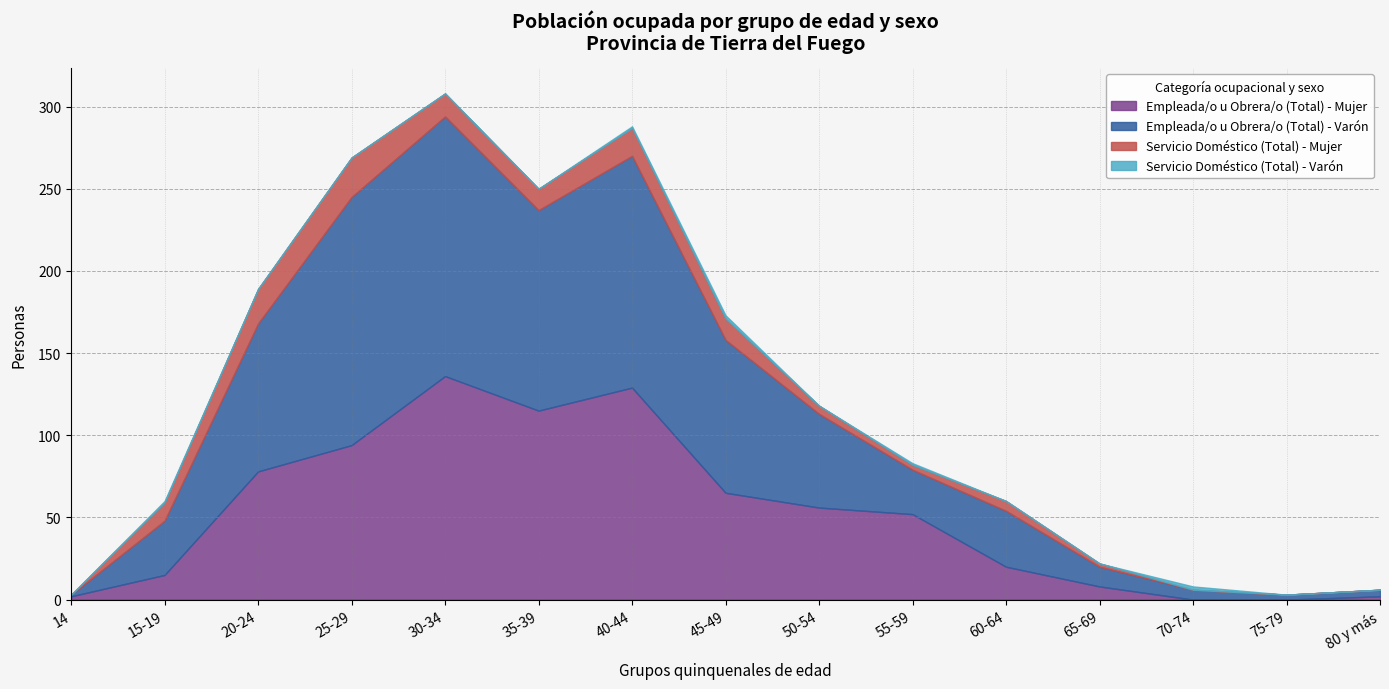

At how many categories does at least one series exceed 157?

1